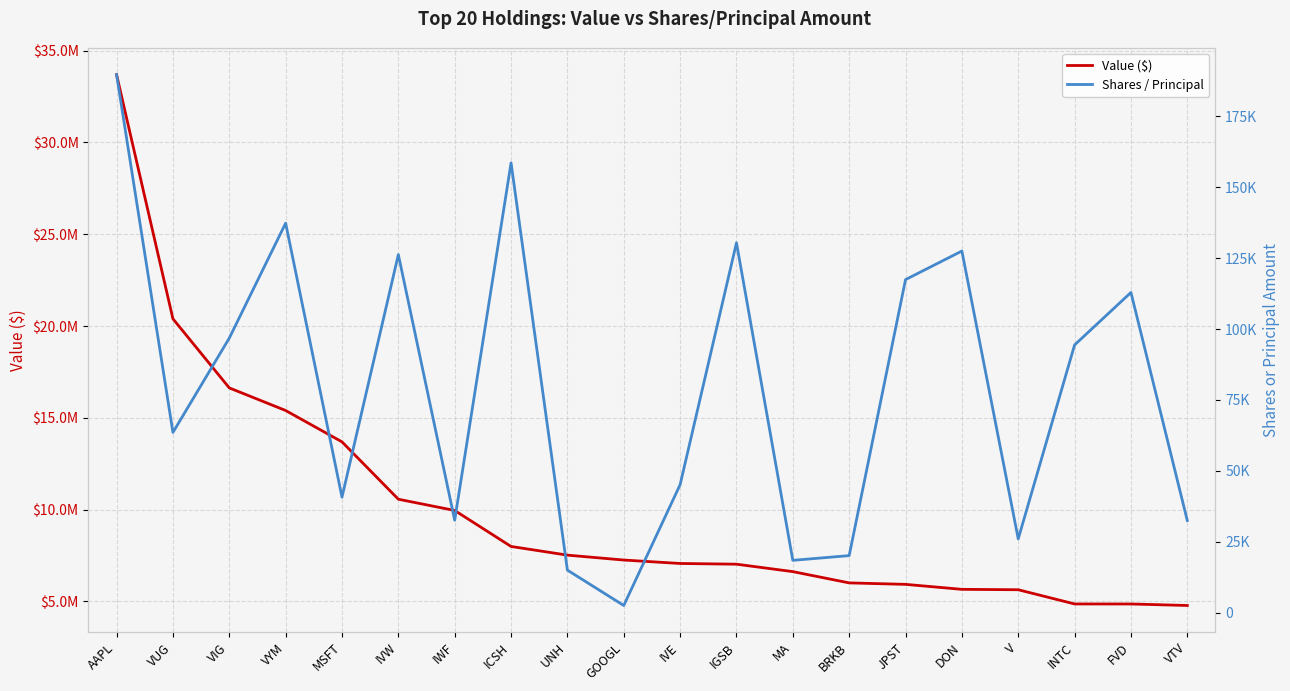

True or false: Shares / Principal and Value ($) cross at least once.

False